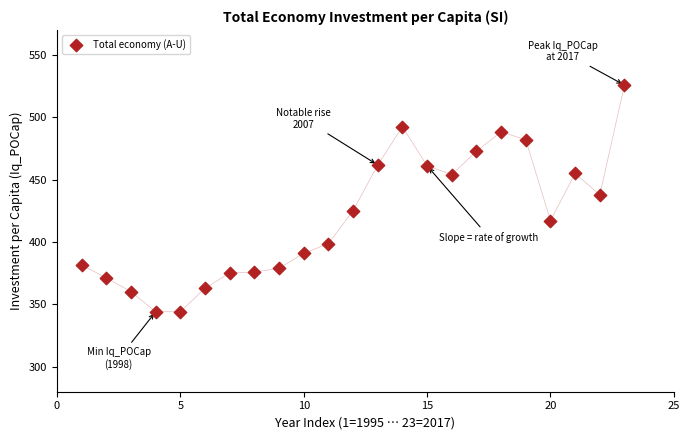

What Y value in the scatter plot is closest to 434?

437.8